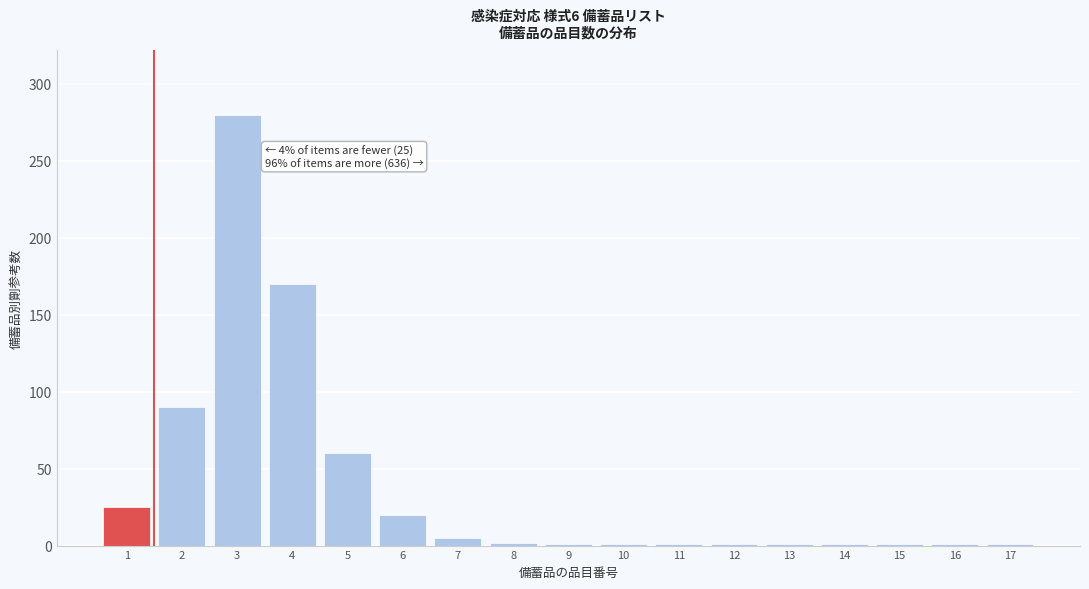

What is the difference between the maximum and minimum values?

279